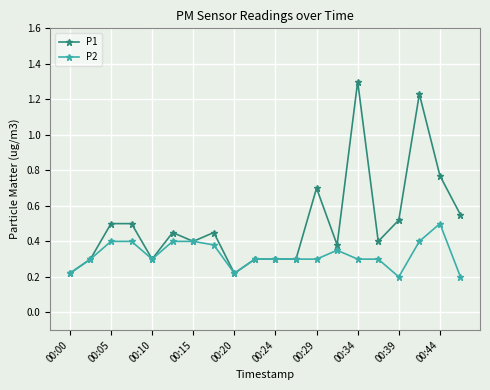

List the series in order of their overall mean, lowest first.

P2, P1